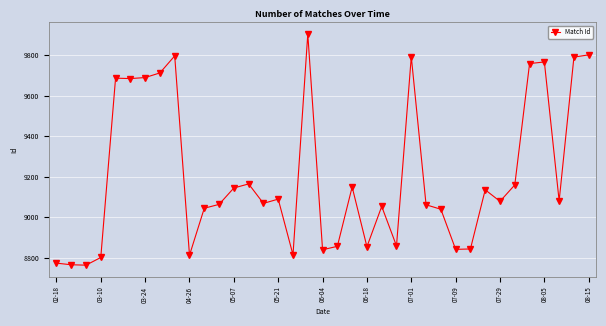

What is the greatest value displayed?

9904